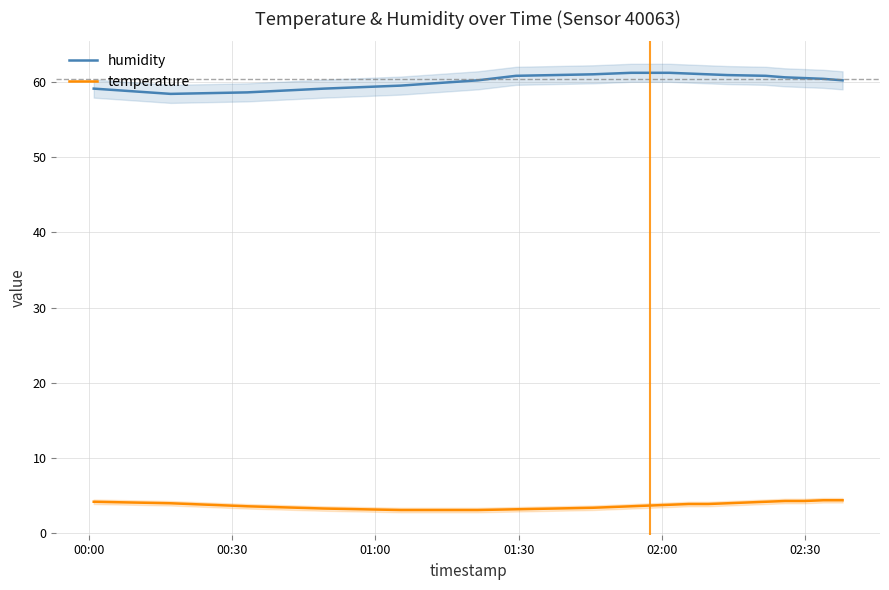

Which series has the largest range (max minus min)?

humidity